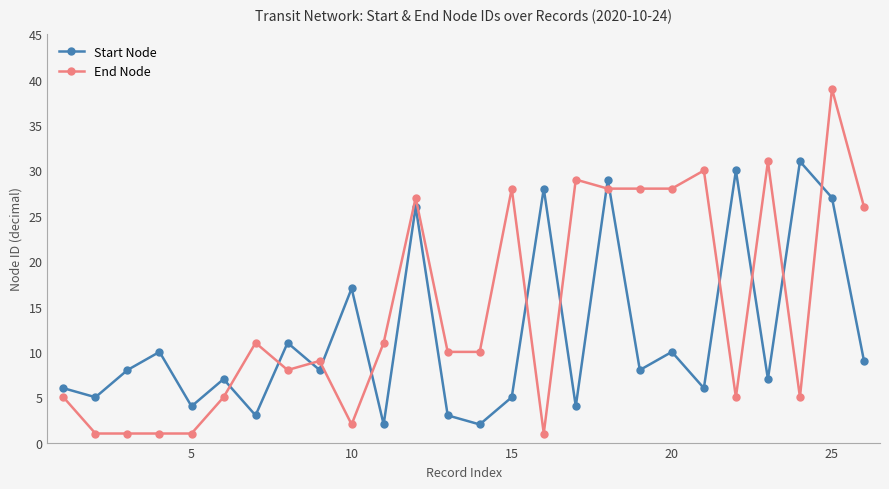

Which series has the largest total across all categories?

End Node